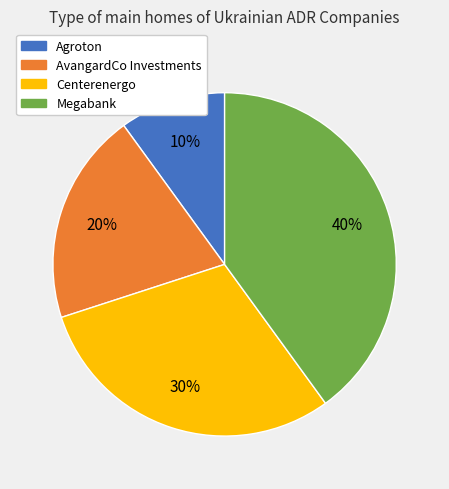

Approximately how many times larger is the value at AvangardCo Investments compared to Agroton?

2.0